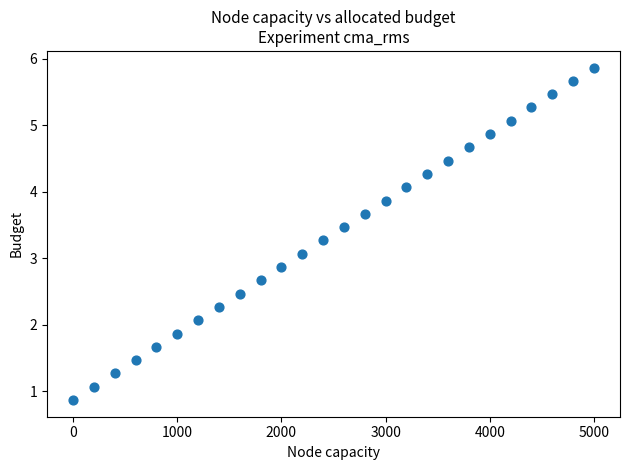

What is the range of Y values (max minus min)?

5.0